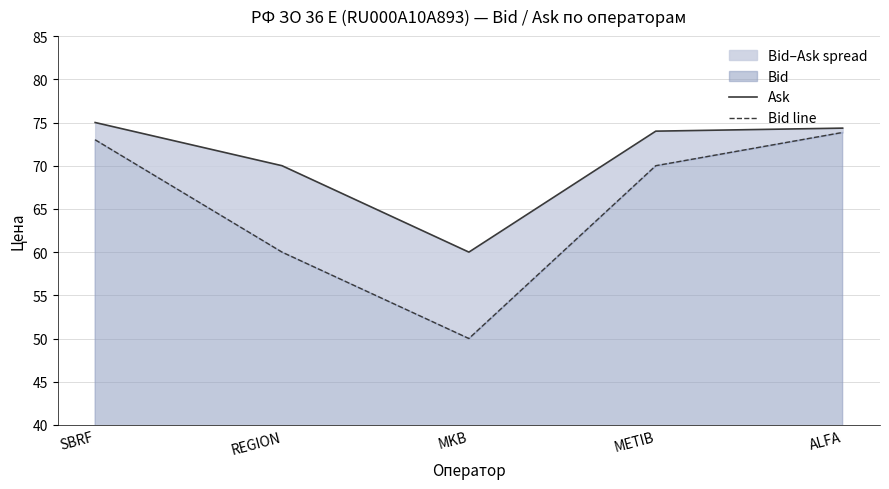

What is the sum of all Ask values?

353.4